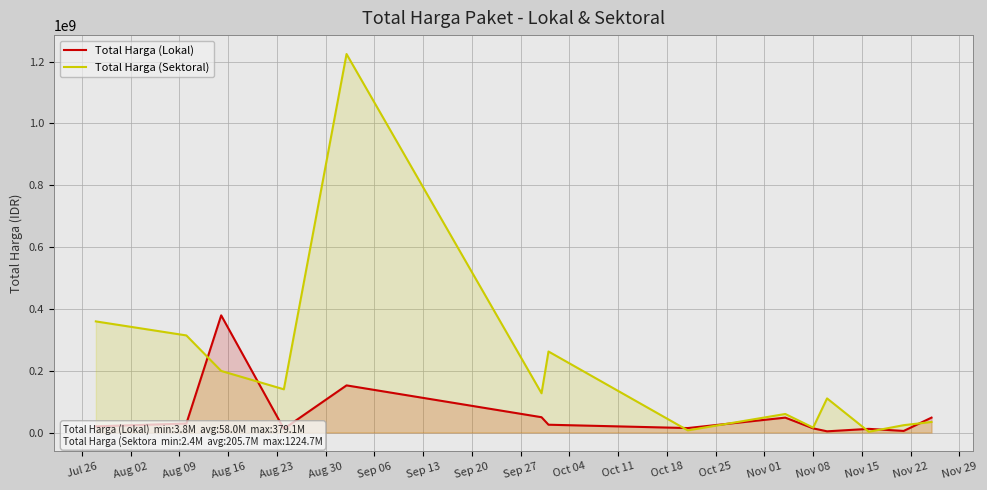

Does the chart display data point markers on the line(s)?

No